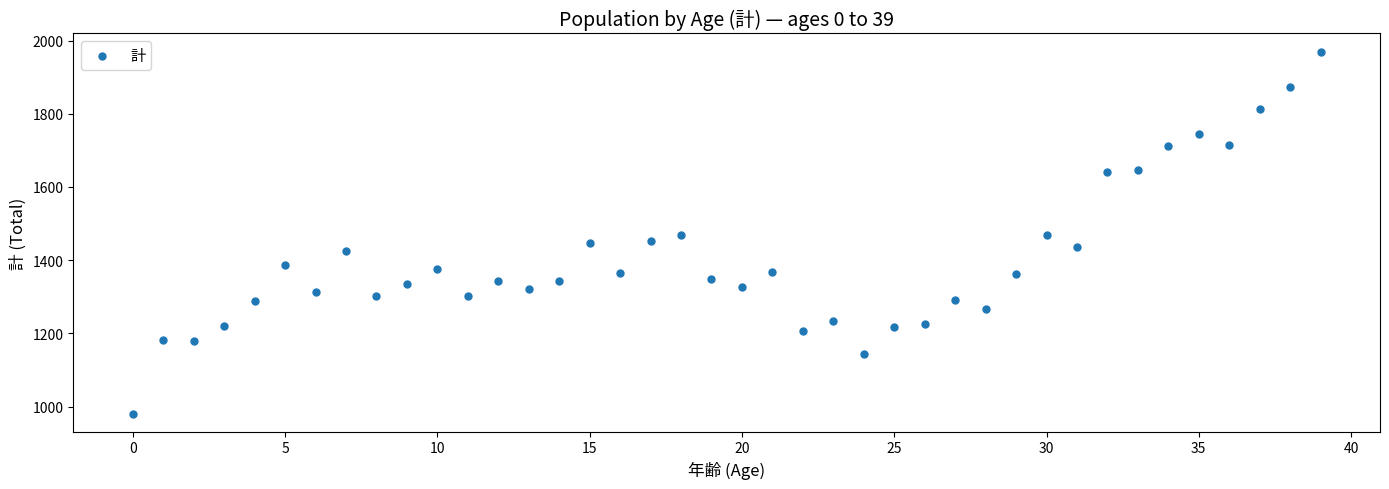

How many points are shown in the scatter plot?

40